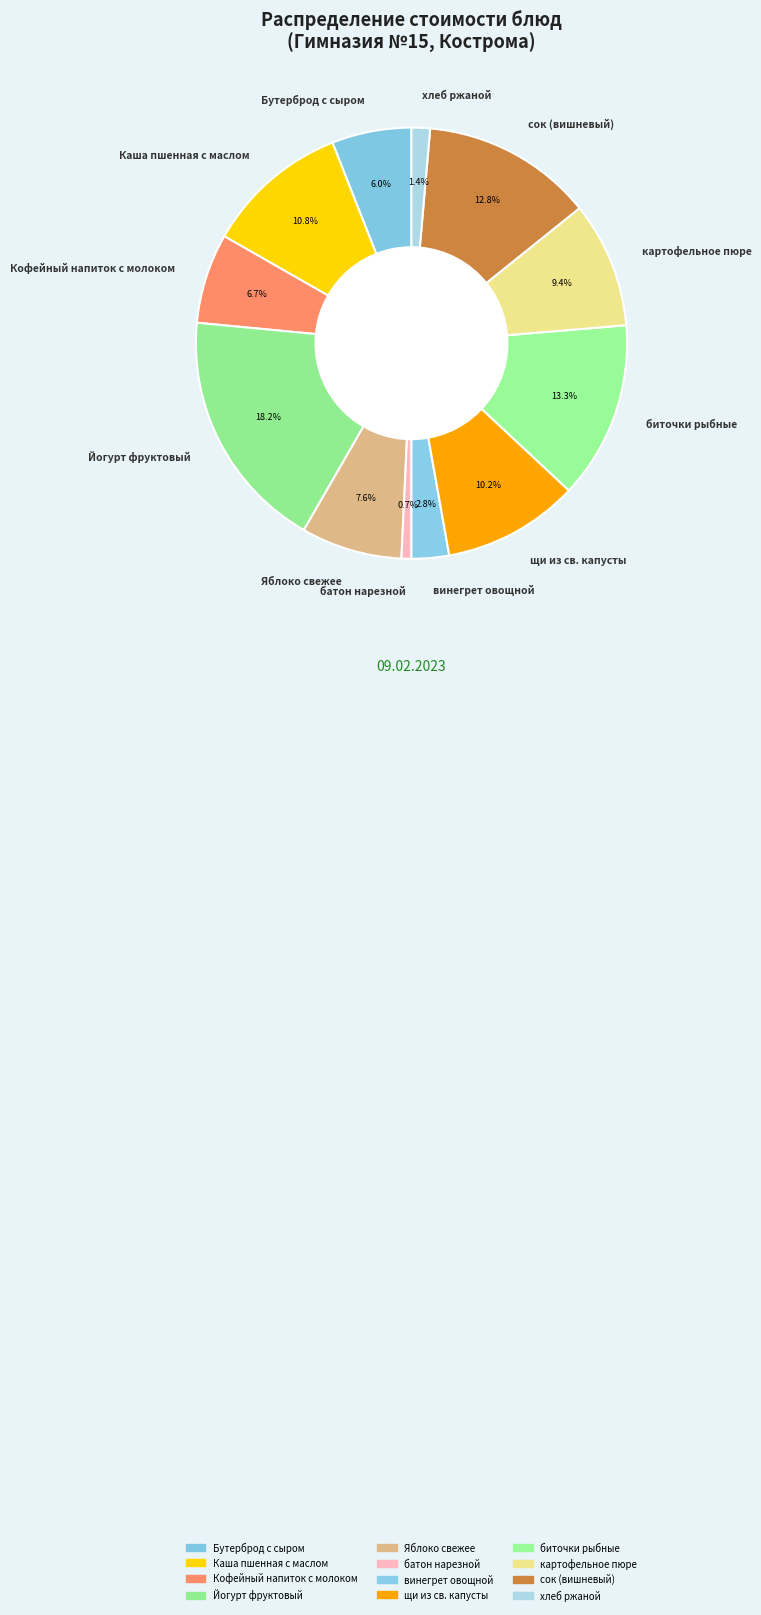

To the nearest percent, what is the combined percentage of Бутерброд с сыром and винегрет овощной?

9%